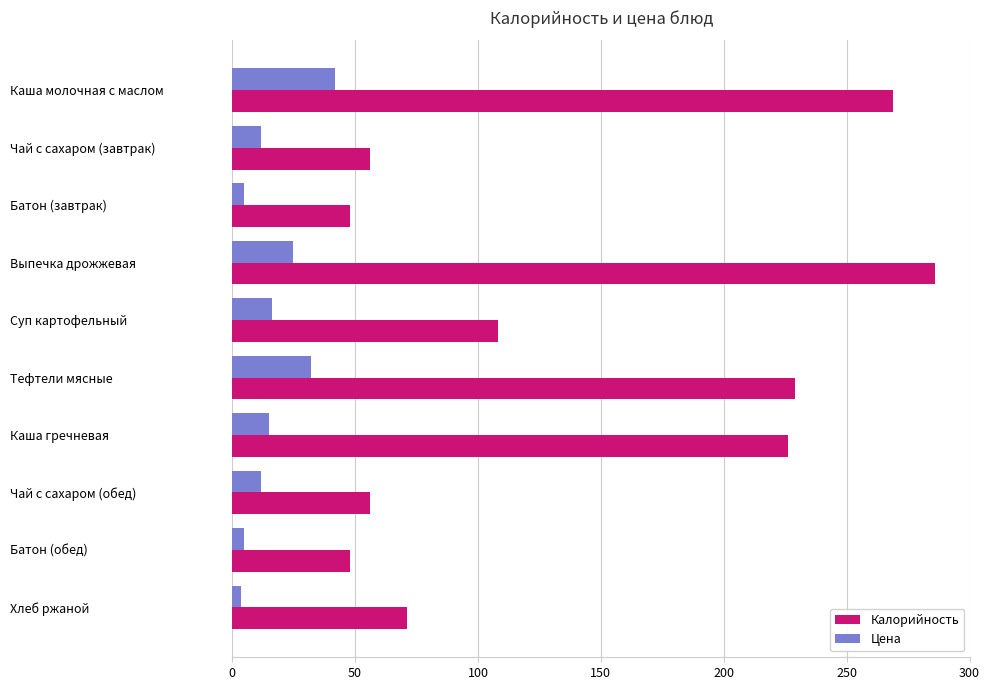

What is the minimum value shown in the chart?

3.6